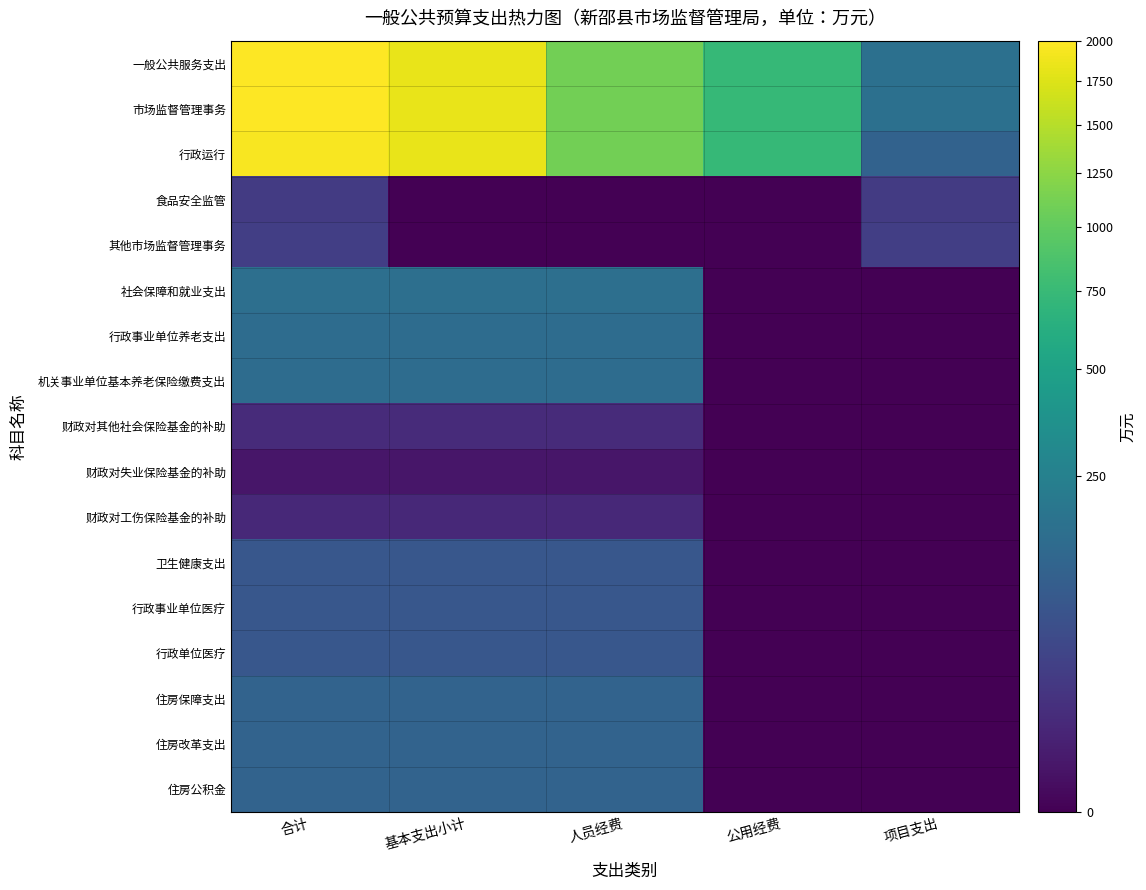

Which series changed the most between 人员经费 and 项目支出?

行政运行